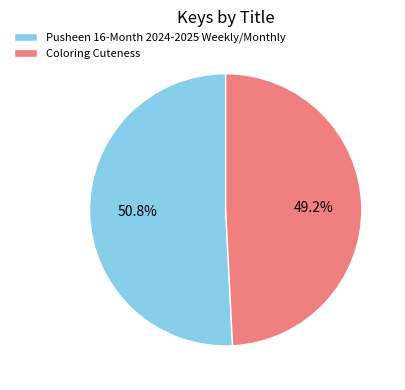

True or false: Pusheen 16-Month 2024-2025 Weekly/Monthly accounts for 60% of the total.

False